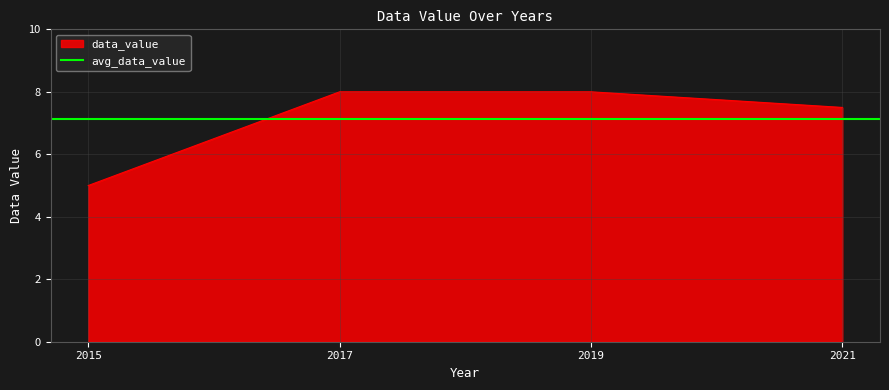

How many lines are shown in the chart?

1